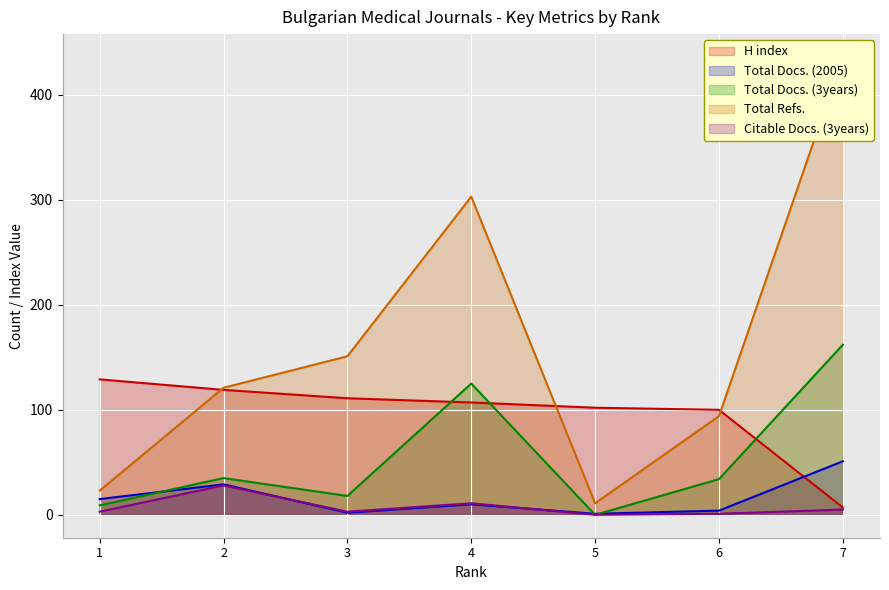

True or false: H index has a value of 119 at 2.

True